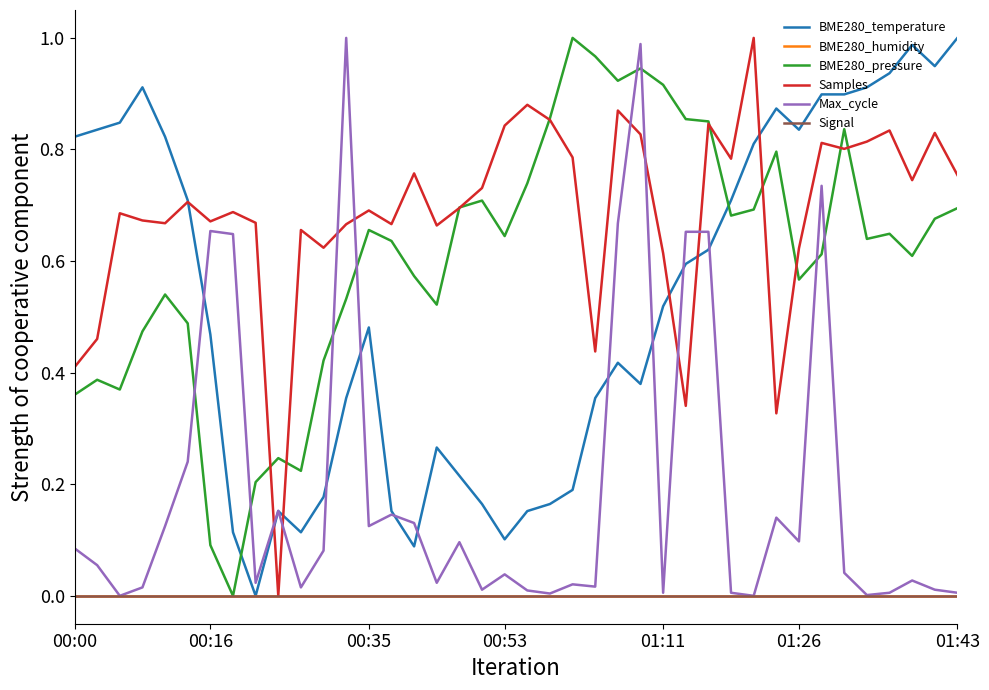

What is the maximum value shown in the chart?

1.0